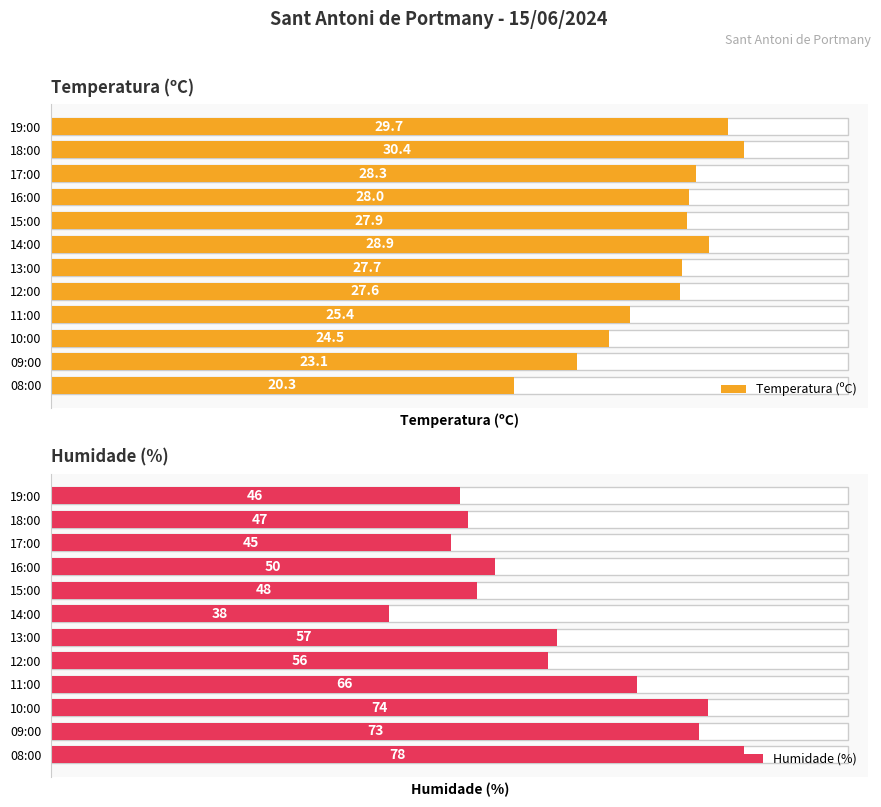

List the labels in order of Humidade (%) value, smallest first.

14:00, 17:00, 19:00, 18:00, 15:00, 16:00, 12:00, 13:00, 11:00, 09:00, 10:00, 08:00